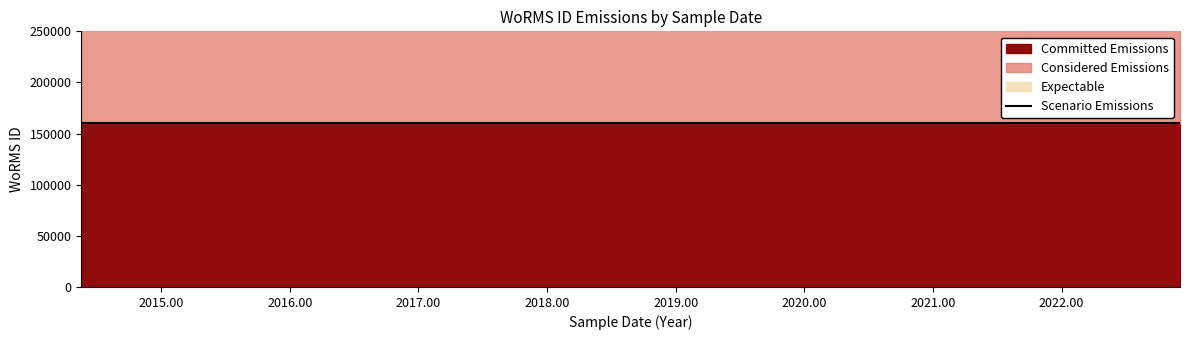

Which series changed the most between 2014-05-15 and 2022-12-01?

Committed Emissions